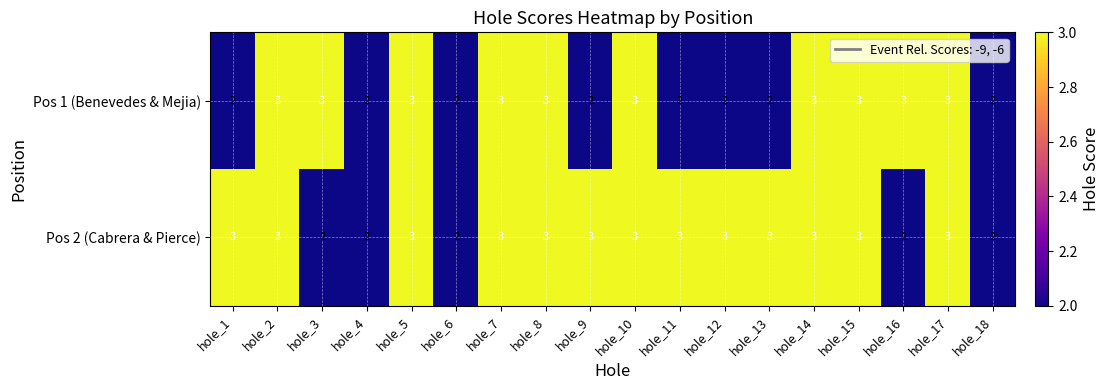

True or false: Pos 2 (Cabrera & Pierce) has a value of 3 at hole_3.

False